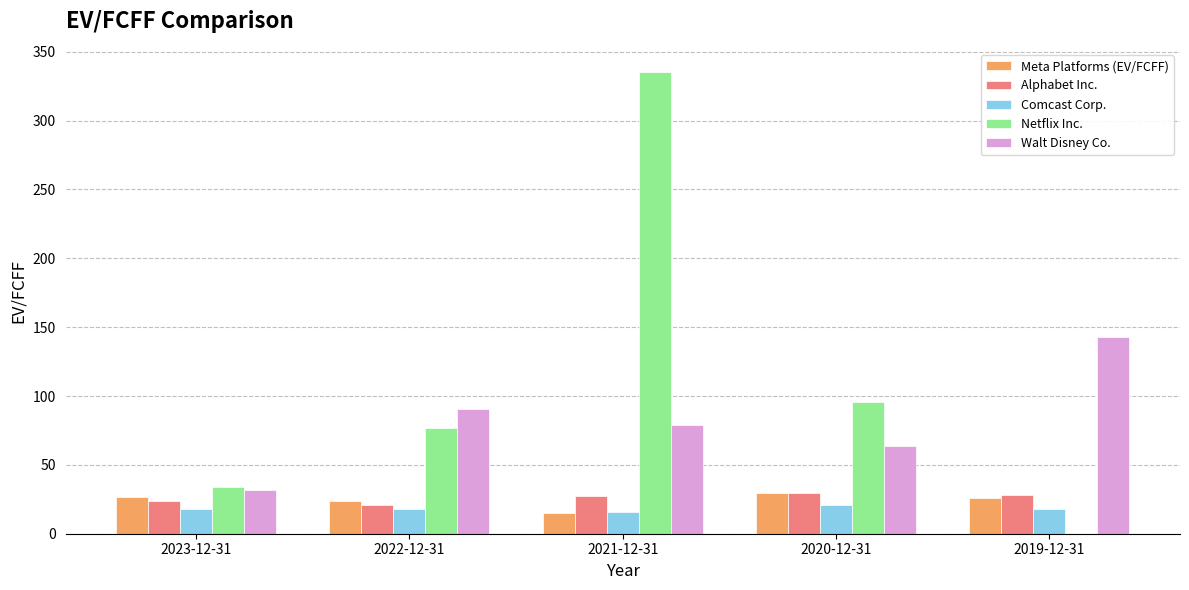

What are all the series names shown in the legend?

Meta Platforms (EV/FCFF), Alphabet Inc., Comcast Corp., Netflix Inc., Walt Disney Co.